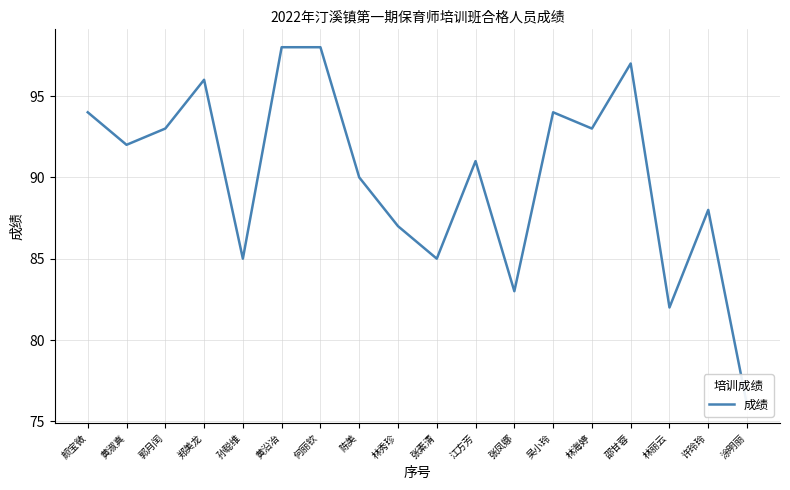

What is the value of the 10th point from the left?

85